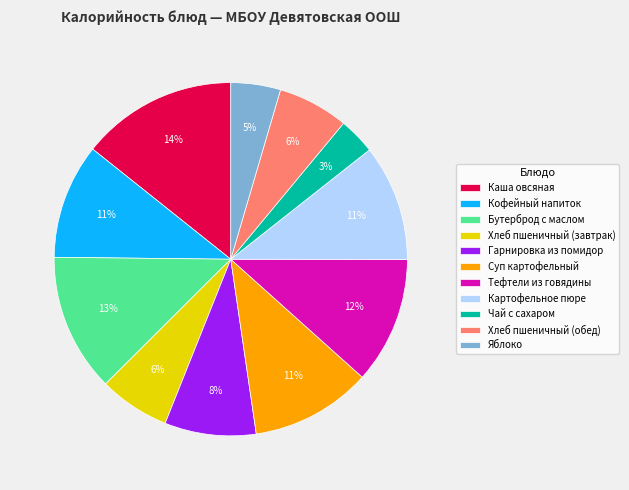

Between Кофейный напиток and Яблоко, which is larger?

Кофейный напиток